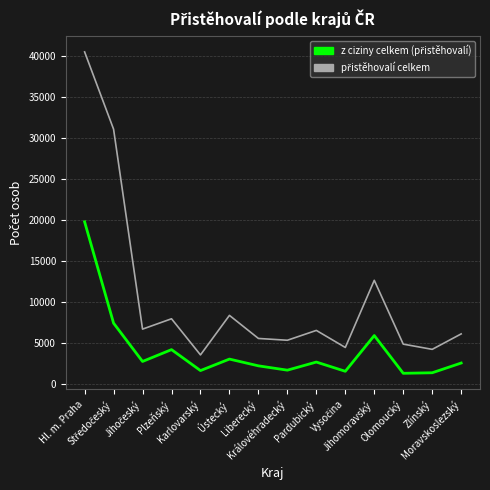

What is the maximum value shown in the chart?

40503